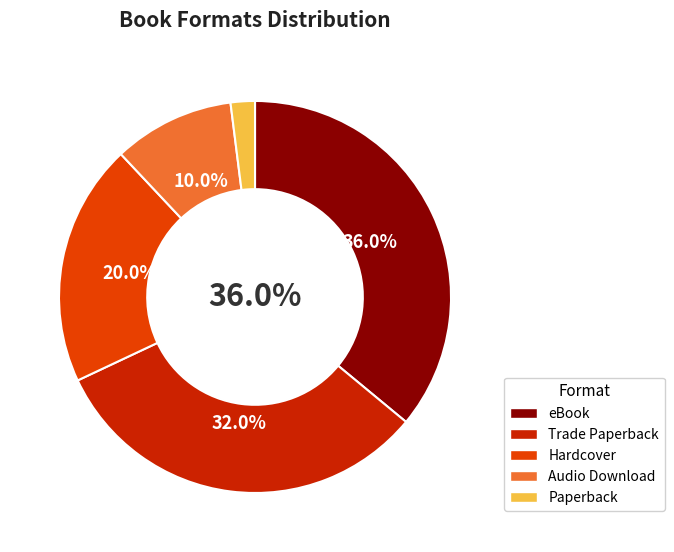

The eBook slice represents 45% of the pie. True or false?

False